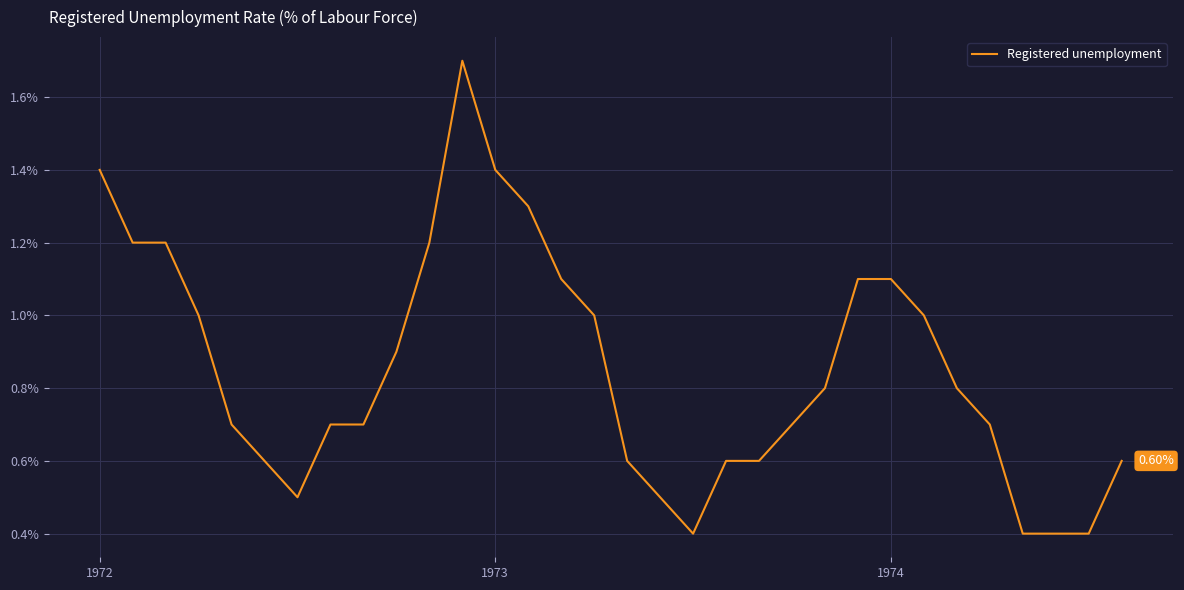

How many lines are shown in the chart?

1